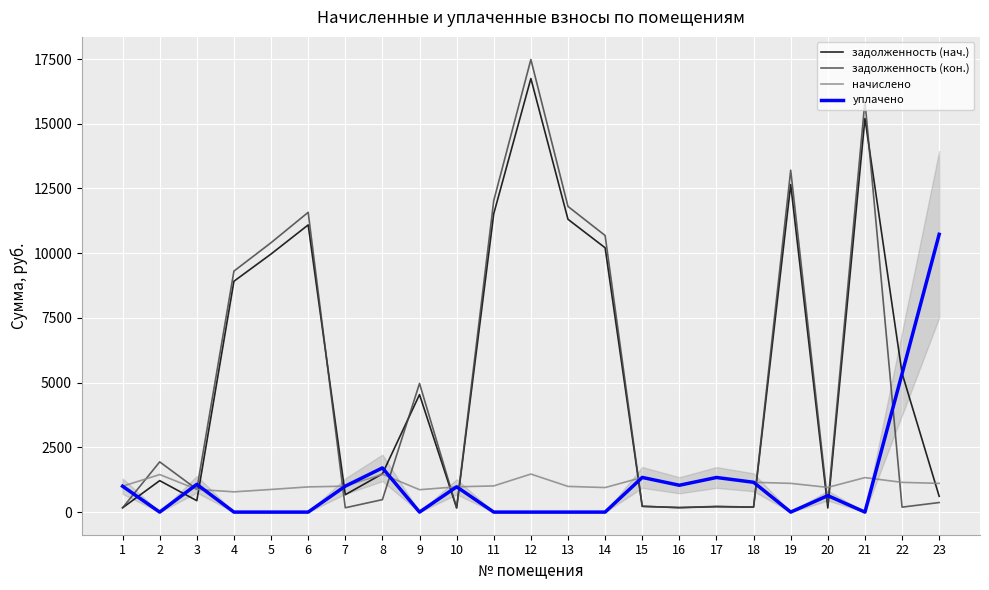

Which series ends up on top after the final intersection of уплачено and задолженность (нач.)?

уплачено